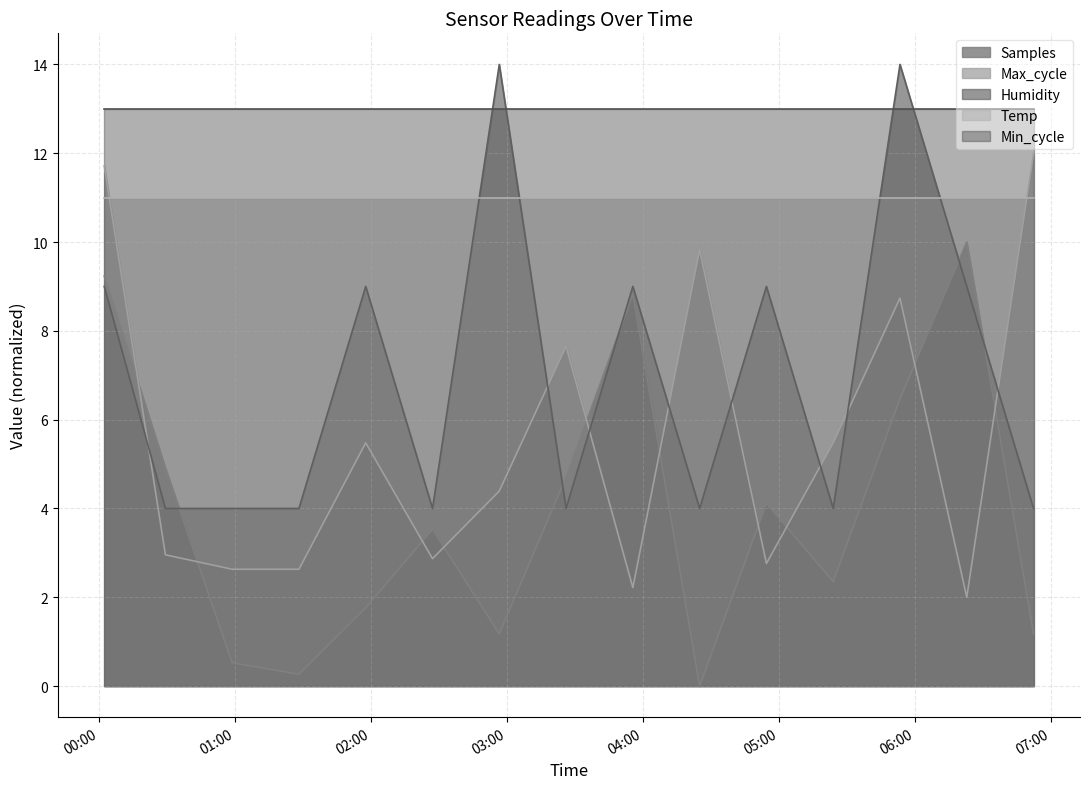

What are all the series names shown in the legend?

Samples, Max_cycle, Humidity, Temp, Min_cycle